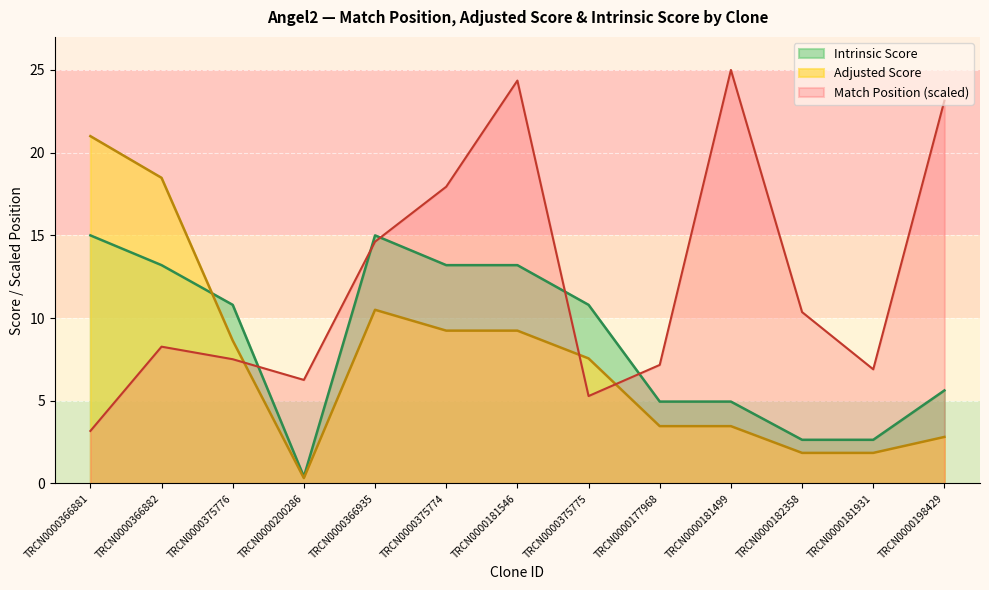

Which has a higher value, TRCN0000182358 or TRCN0000181499?

TRCN0000181499